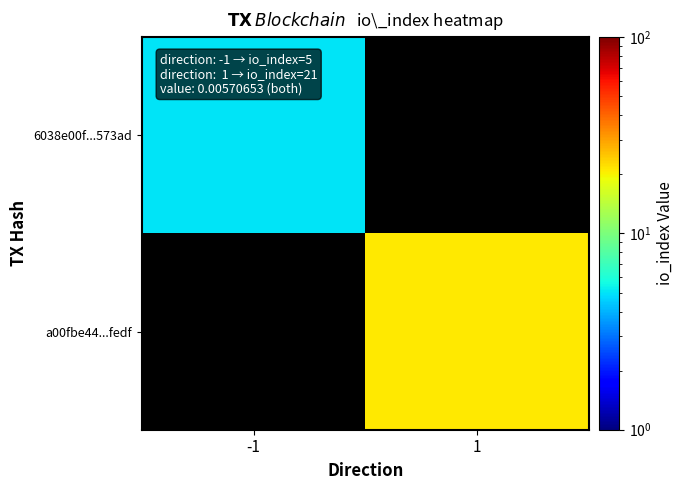

Which category has the lowest value across all series?

-1